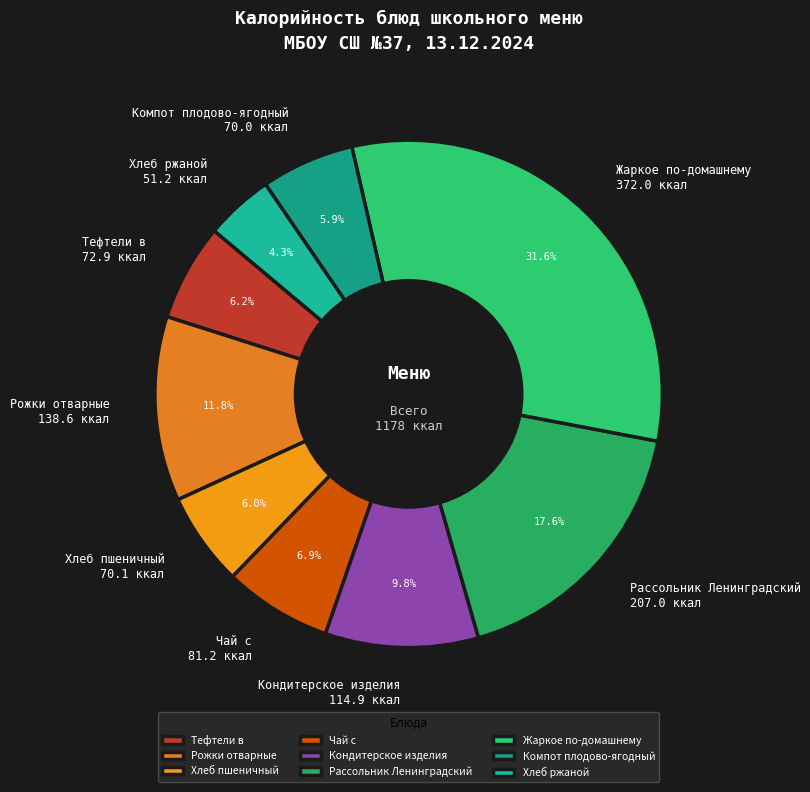

Count the number of slices in the pie.

9